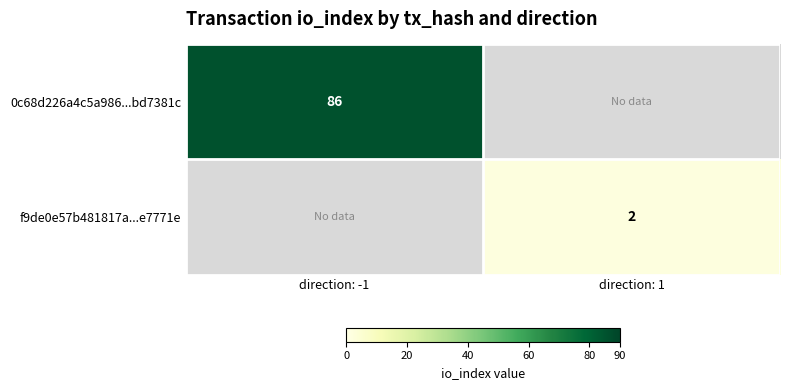

The value of f9de0e57b481817a...e7771e at direction: 1 is 1. True or false?

False